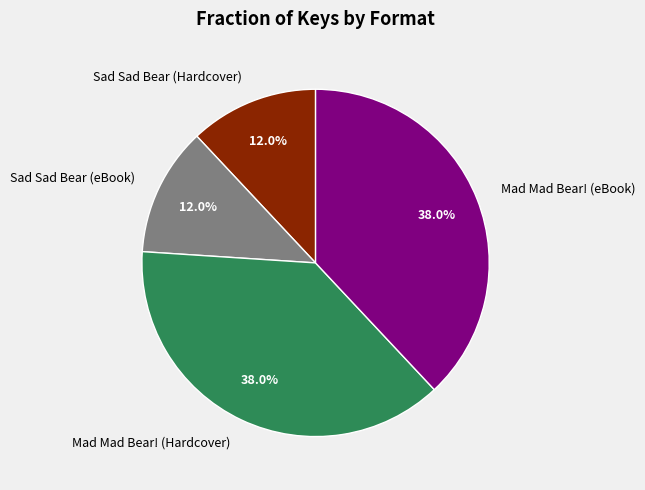

How many slices are in this pie chart?

4